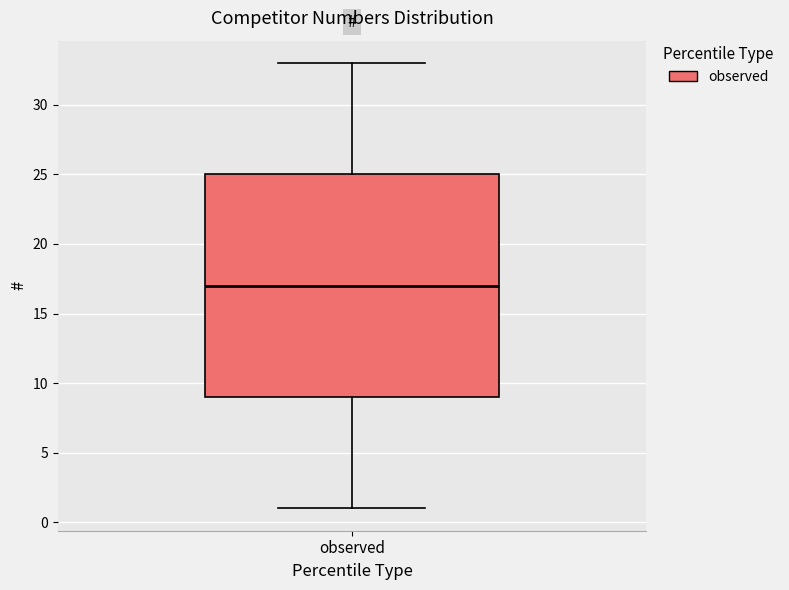

Read this box plot against the y-axis: the position of the median line, the range covered by the box, and the ends of both whiskers. The values are not printed on the chart, so give them approximately, as read against the axis.

median 17, box 9 to 25, whiskers 1 to 33